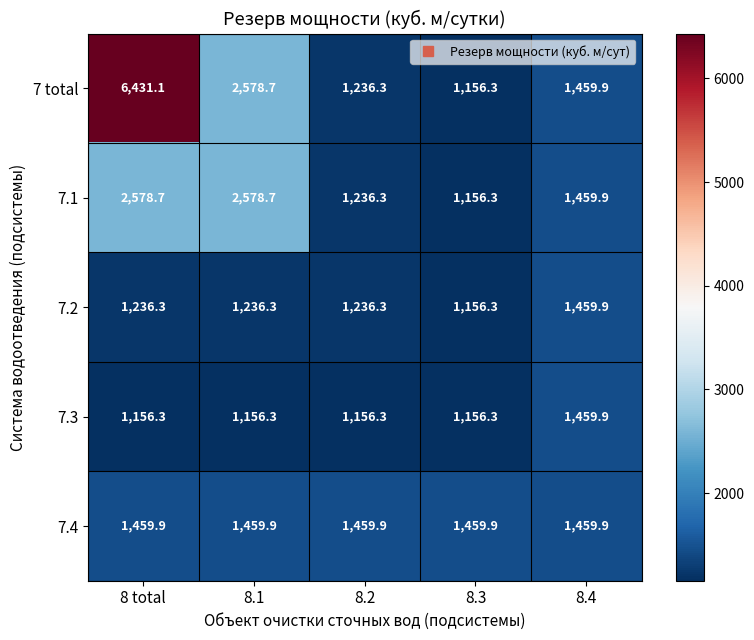

At which label does 7 total first exceed 1459?

8 total